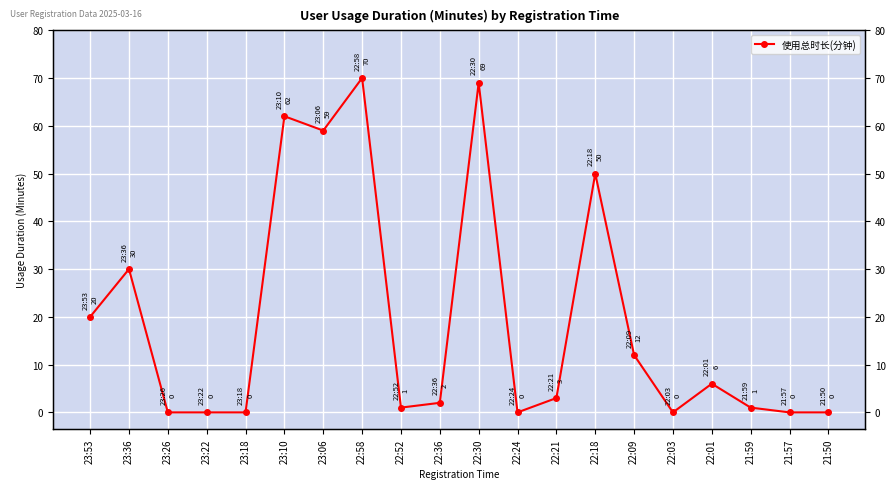

Which category has the highest value across all series?

22:58